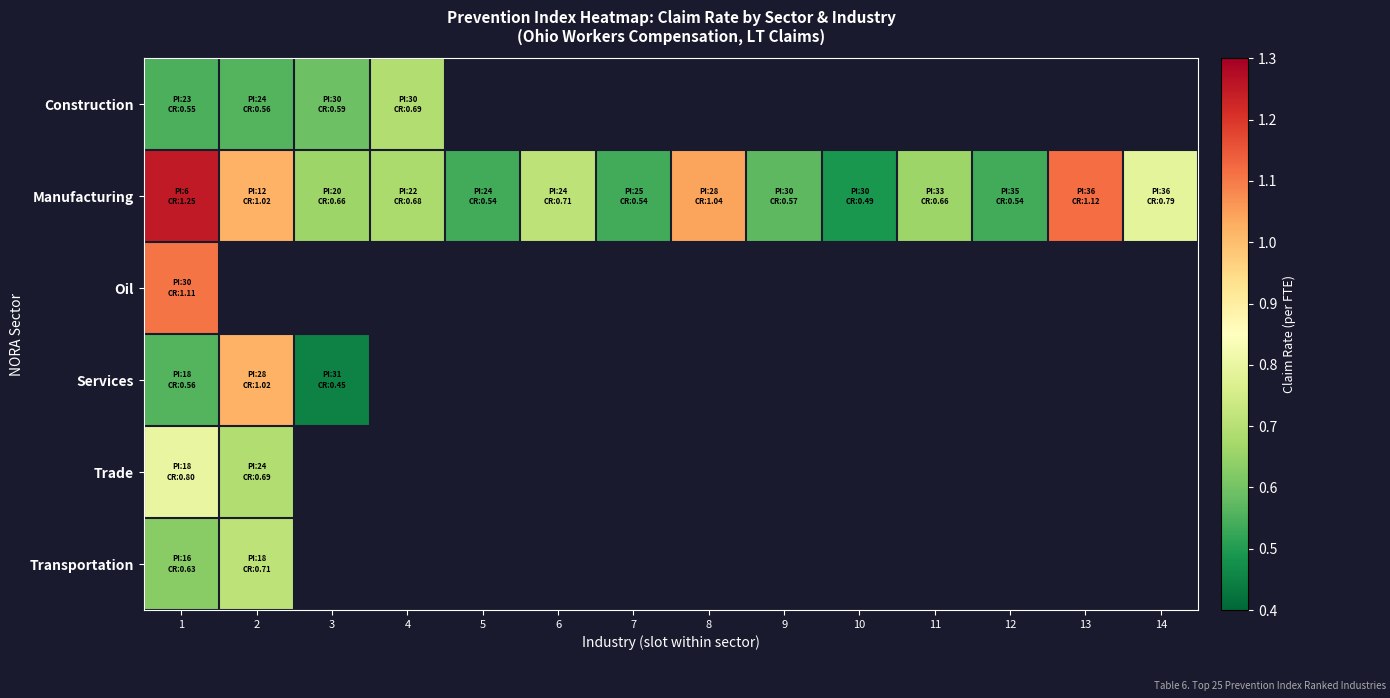

Between 14 and 1, which is larger?

1